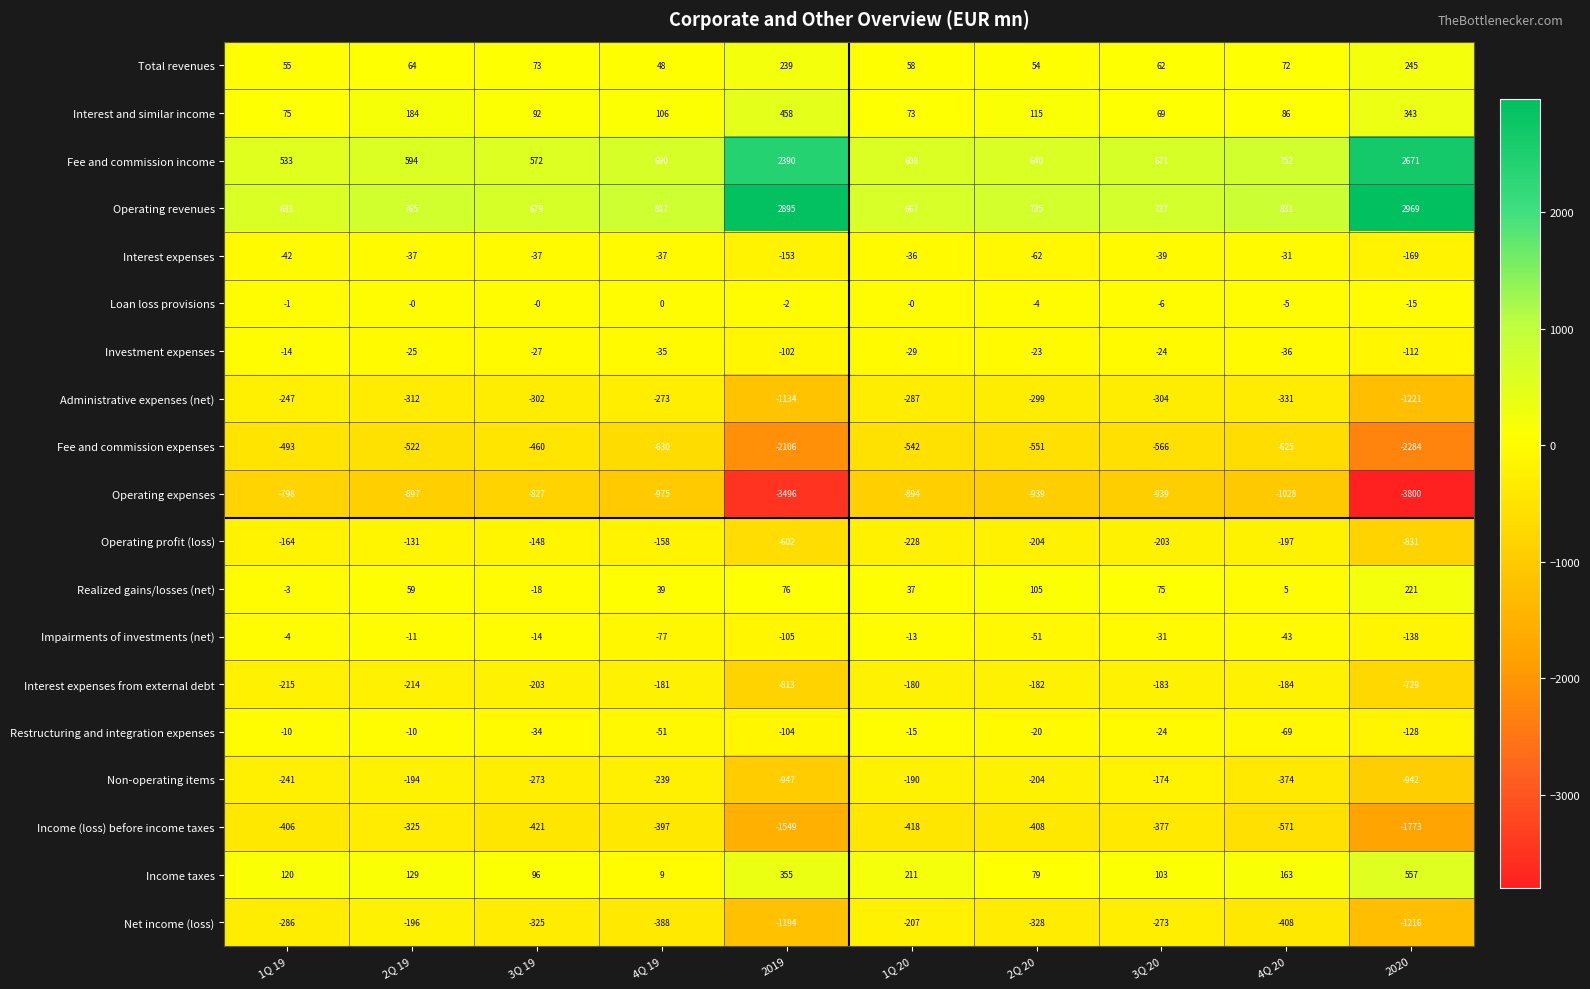

At which label does Interest expenses first exceed -37?

1Q 20